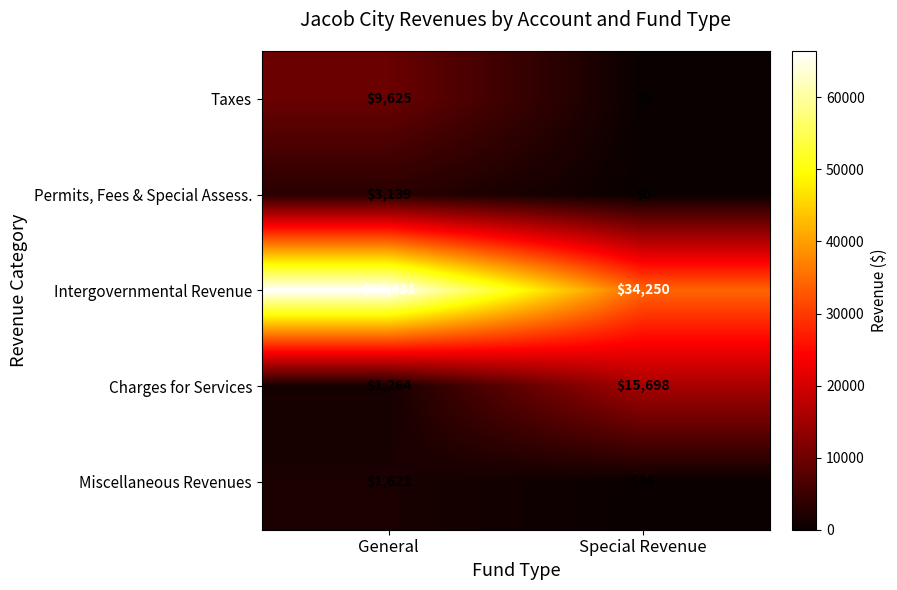

Reading right to left, extract all data points from this chart.

Taxes: 0	9625
Permits, Fees & Special Assess.: 0	3139
Intergovernmental Revenue: 34250	66431
Charges for Services: 15698	1264
Miscellaneous Revenues: 36	1621